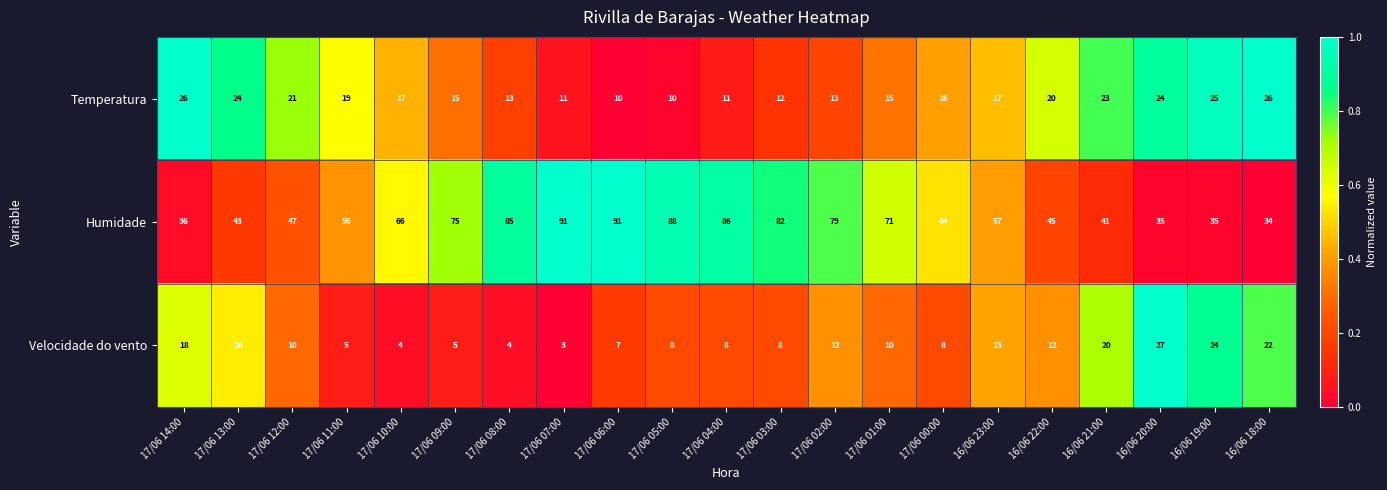

What is the difference between the second highest and minimum values in the Temperatura series?

16